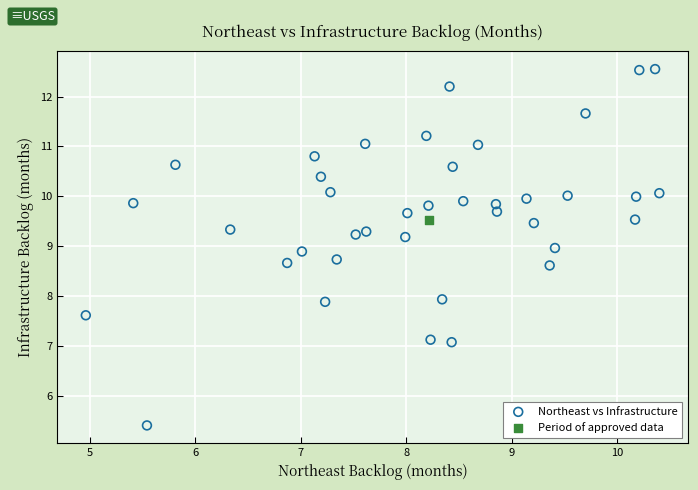

What are all the series names shown in the legend?

Northeast vs Infrastructure, Period of approved data